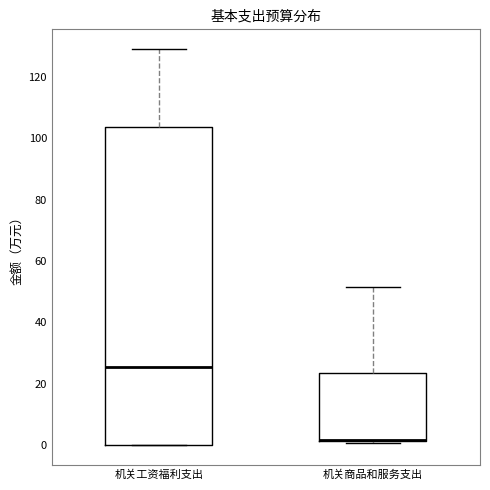

Where does the upper whisker of the box for 机关商品和服务支出 end on the y-axis? The values are not printed on the chart, so give them approximately, as read against the axis.

52